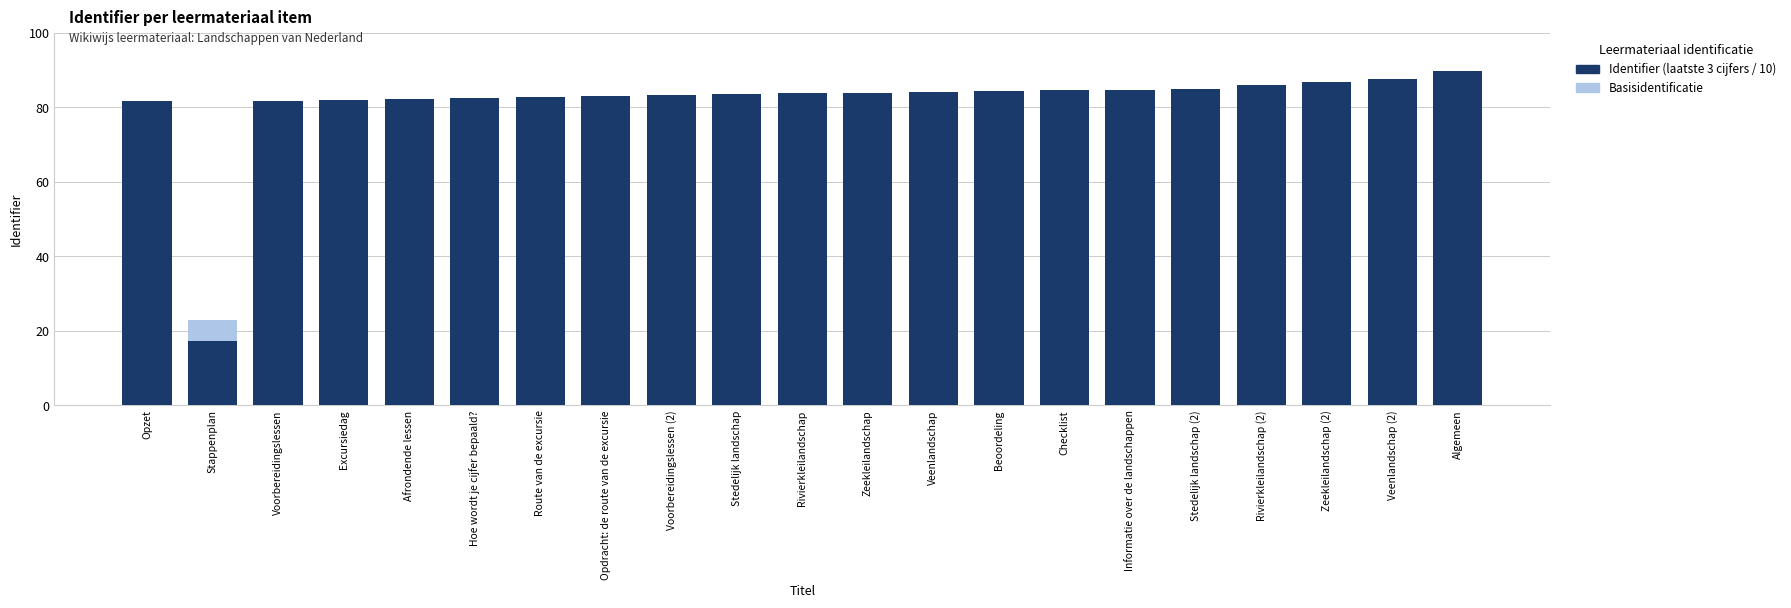

Does the chart contain any negative values?

No